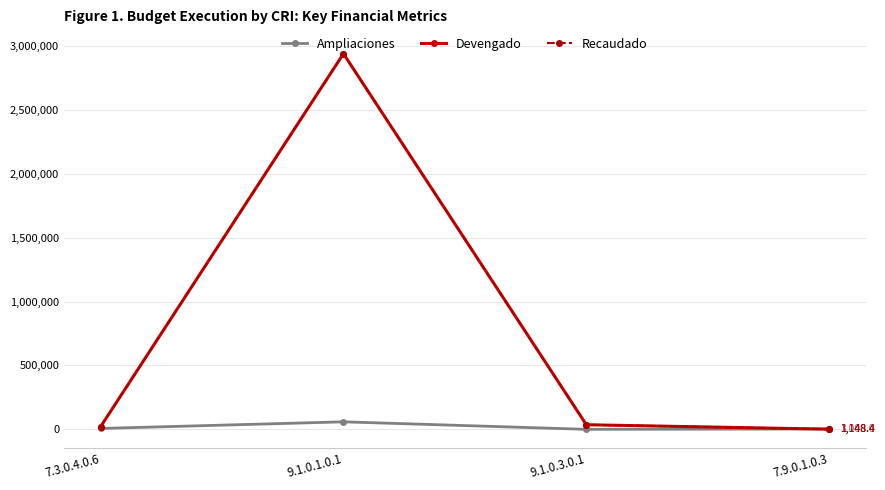

Which has a higher value, 9.1.0.1.0.1 or 9.1.0.3.0.1?

9.1.0.1.0.1